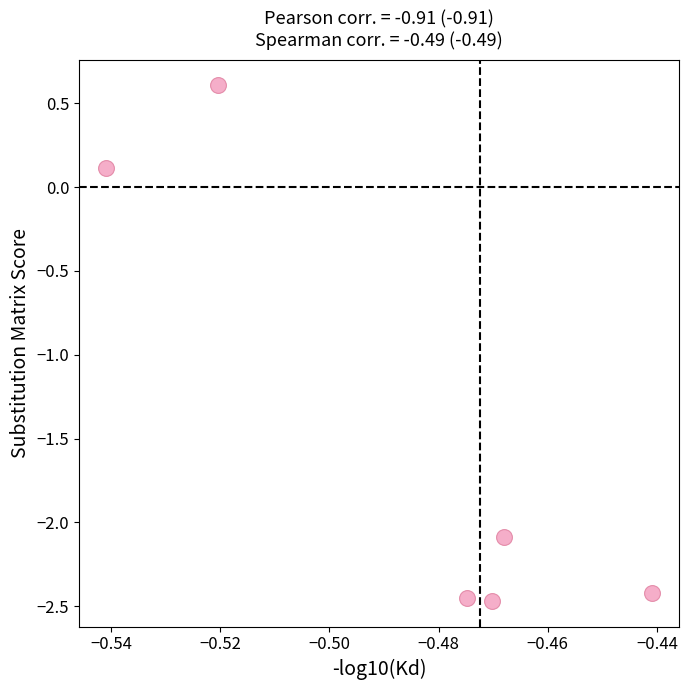

What is the average Y value?

-1.5